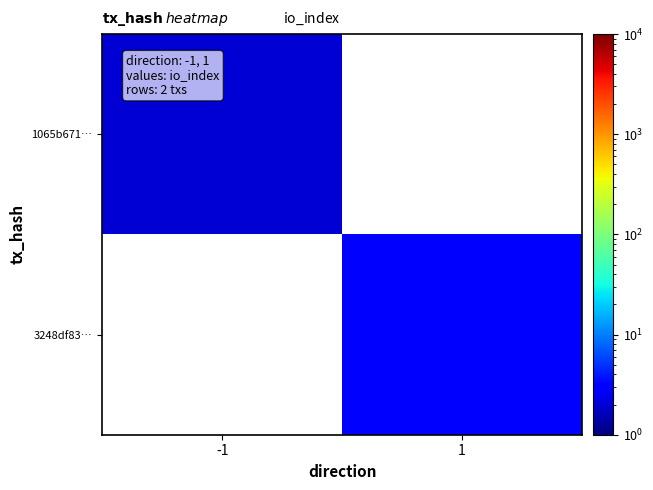

The value of 1065b671… at -1 is 3.0. True or false?

False